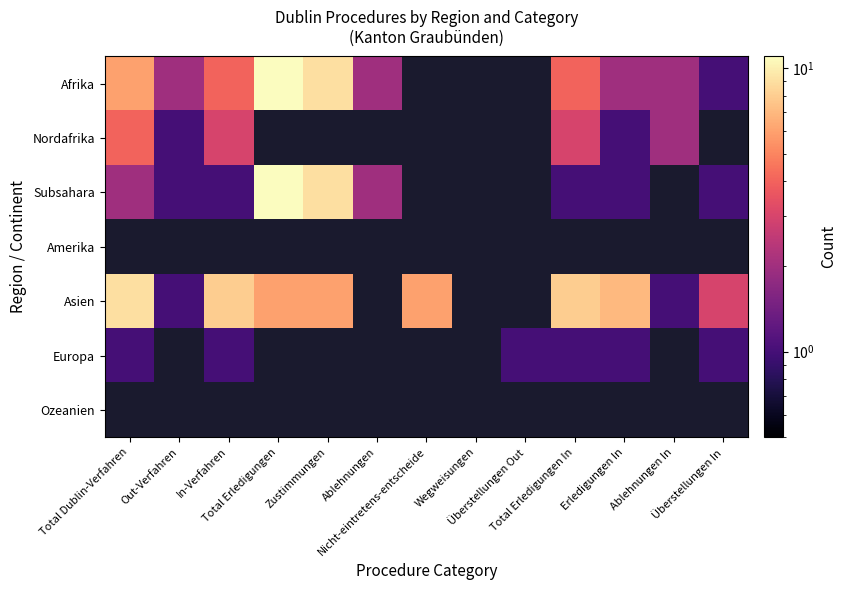

What is the spread (max minus min) of values at Total Erledigungen In?

7.0